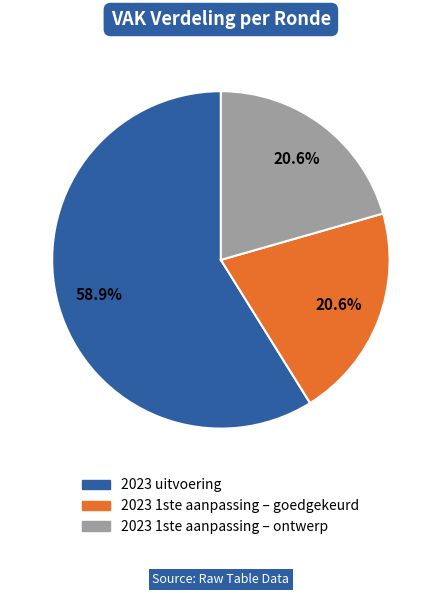

Which slice represents more than half of the pie?

2023 uitvoering